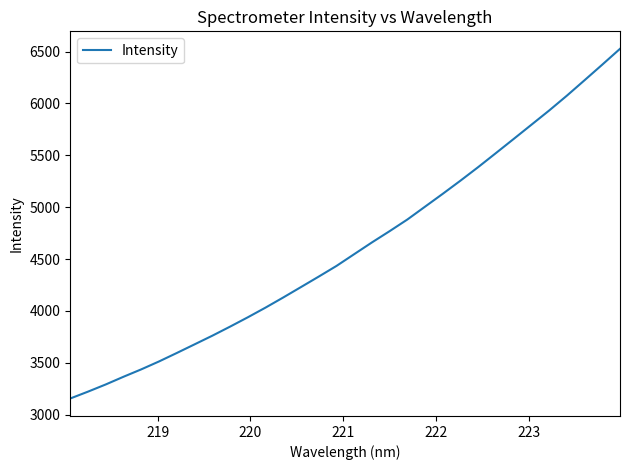

What is the smallest value displayed?

3154.8